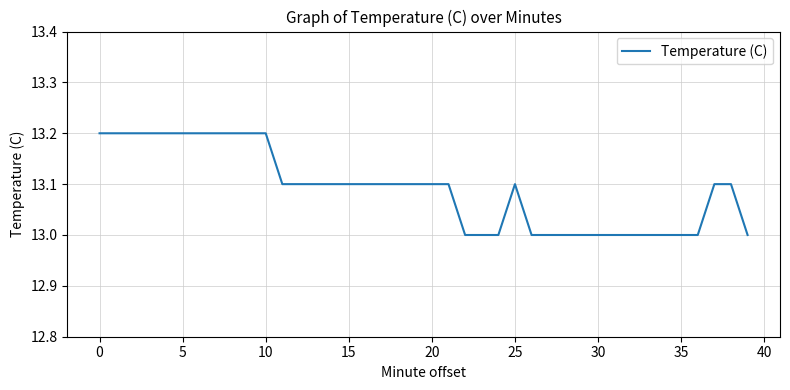

What is the maximum value shown in the chart?

13.2